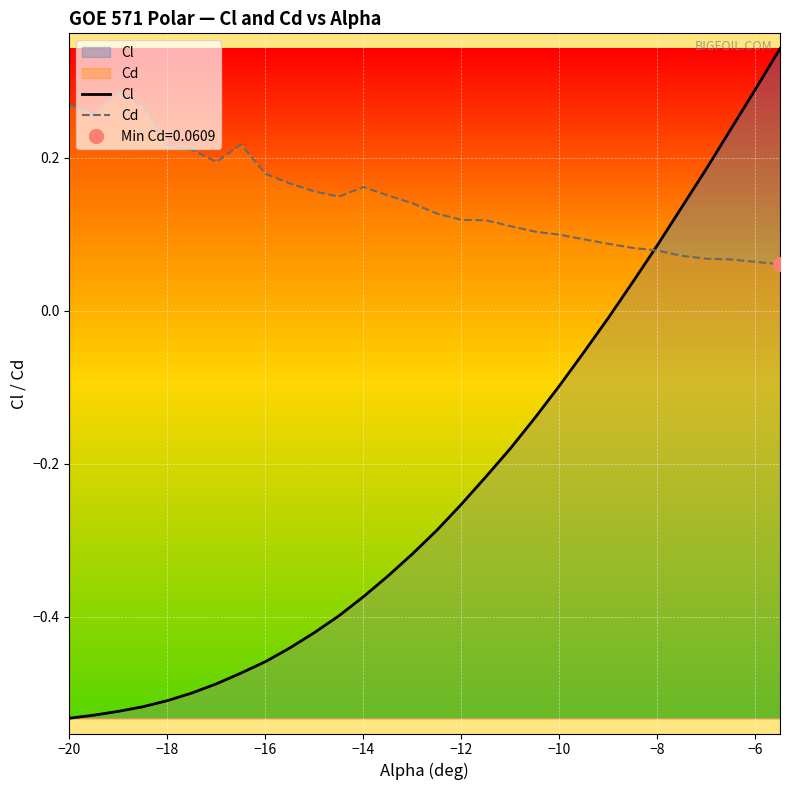

What is the sum of all Cd values?

4.4